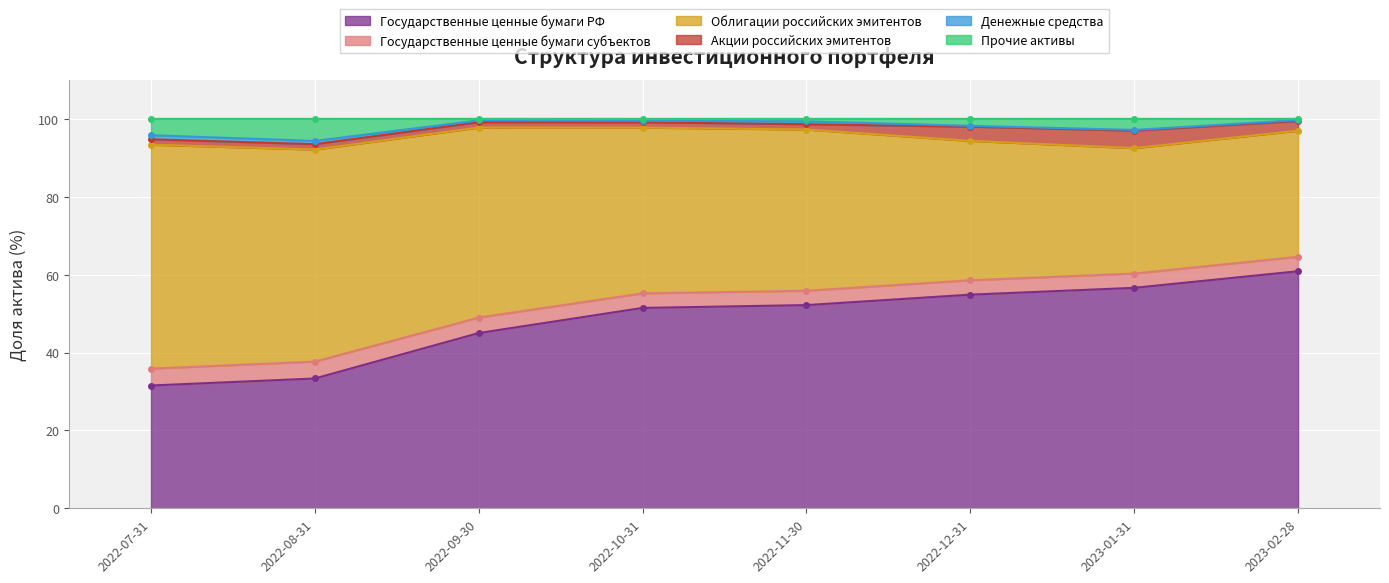

Rank the series at 2023-01-31 from highest to lowest value.

Государственные ценные бумаги РФ, Облигации российских эмитентов, Акции российских эмитентов, Государственные ценные бумаги субъектов, Прочие активы, Денежные средства